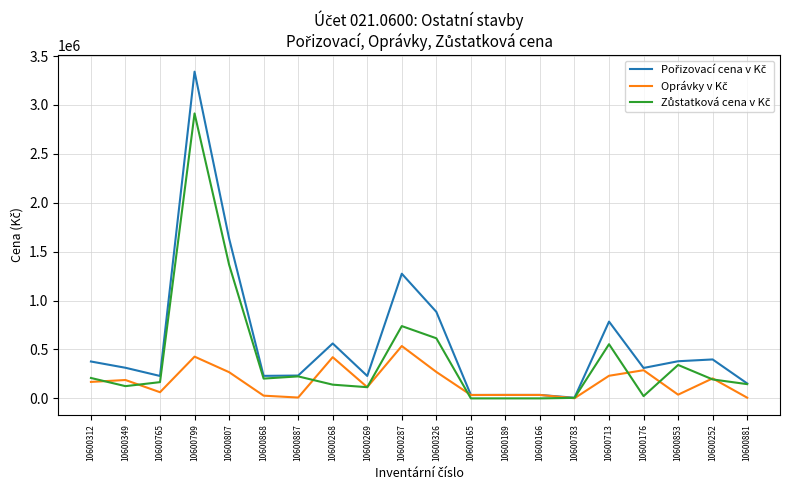

At which category does the chart reach its peak across all series?

10600799